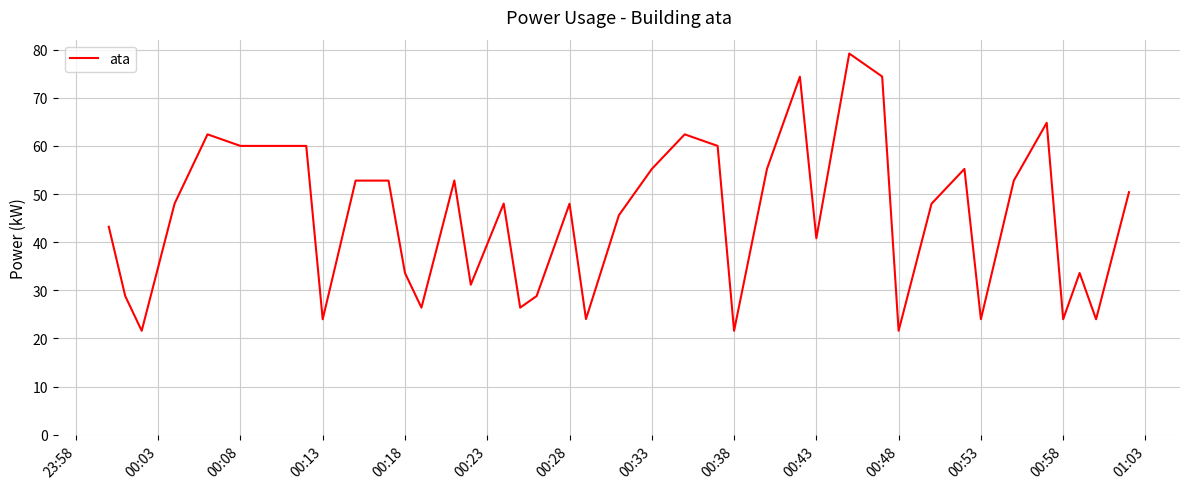

What is the greatest value displayed?

79.2